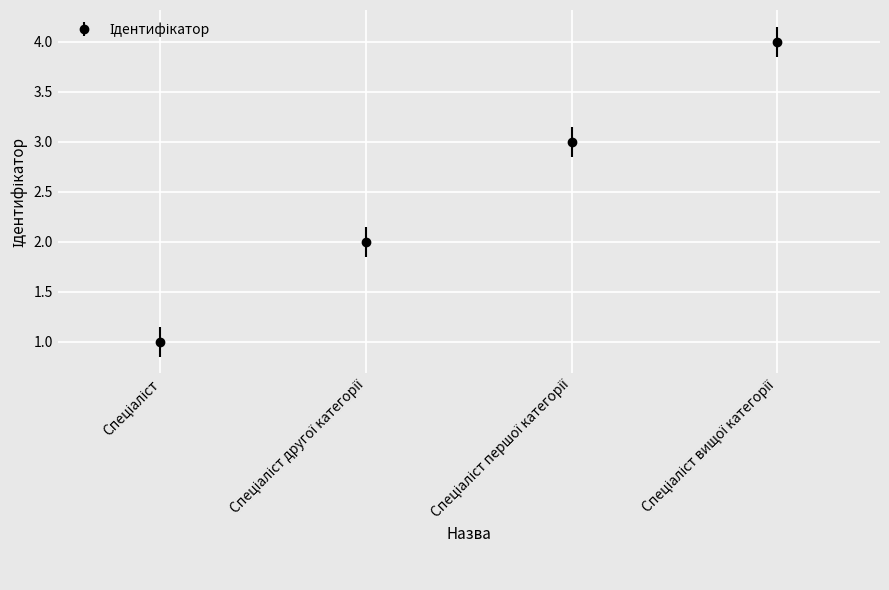

What is the smallest value displayed?

1